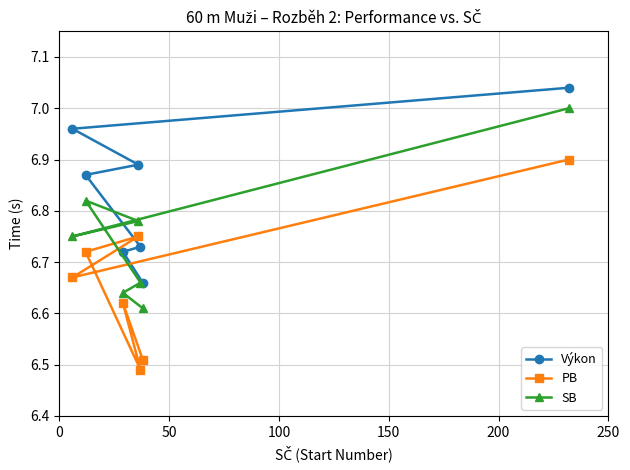

Rank the series by their average value, from lowest to highest.

PB, SB, Výkon